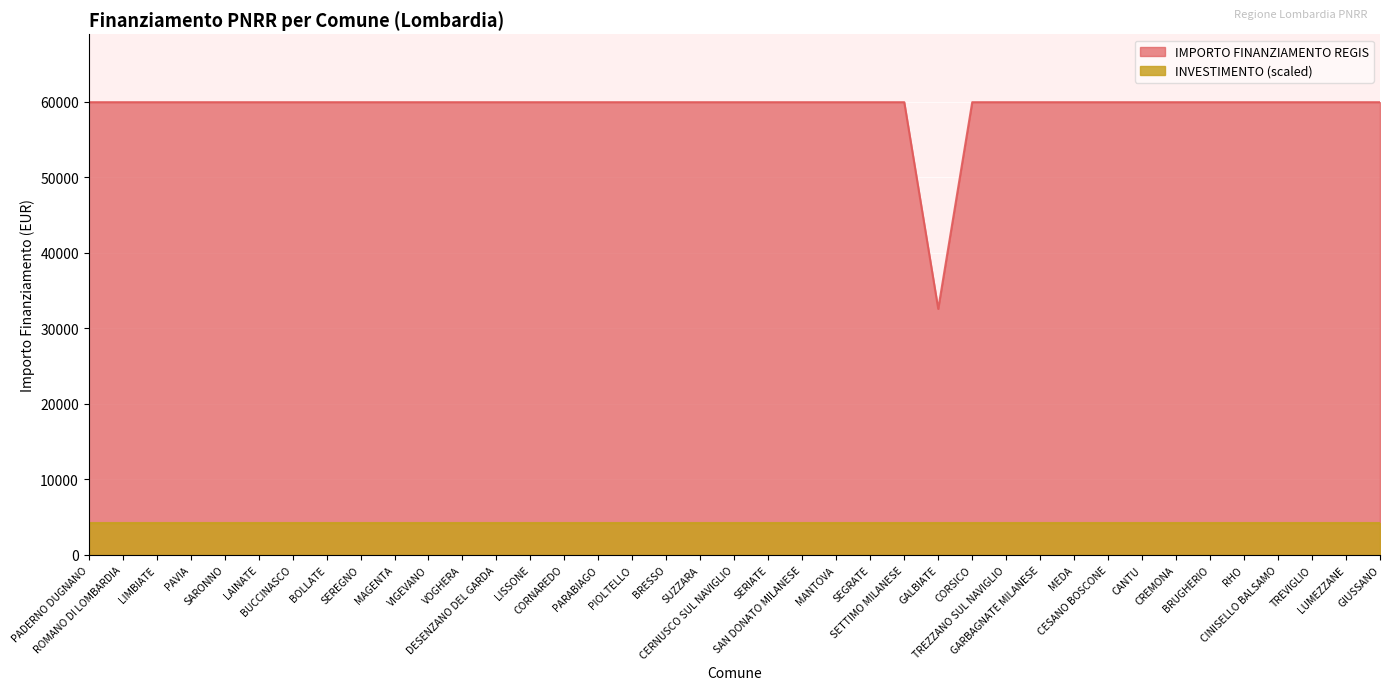

The chart shows a value of 59966 at PAVIA. True or false?

True